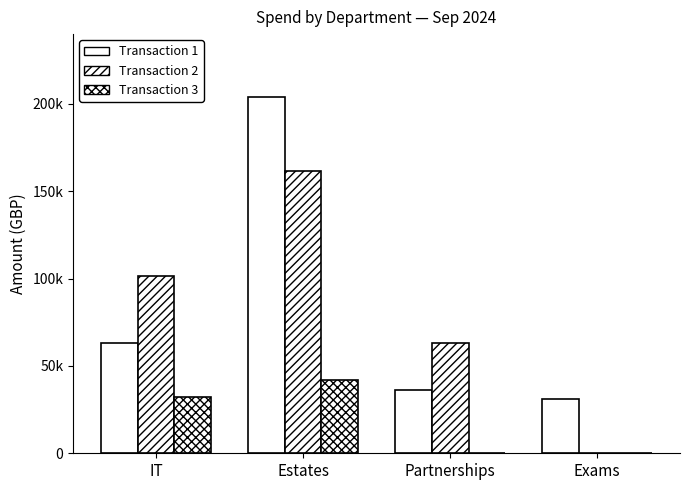

What is the lowest value of the Transaction 1 series?

31246.5